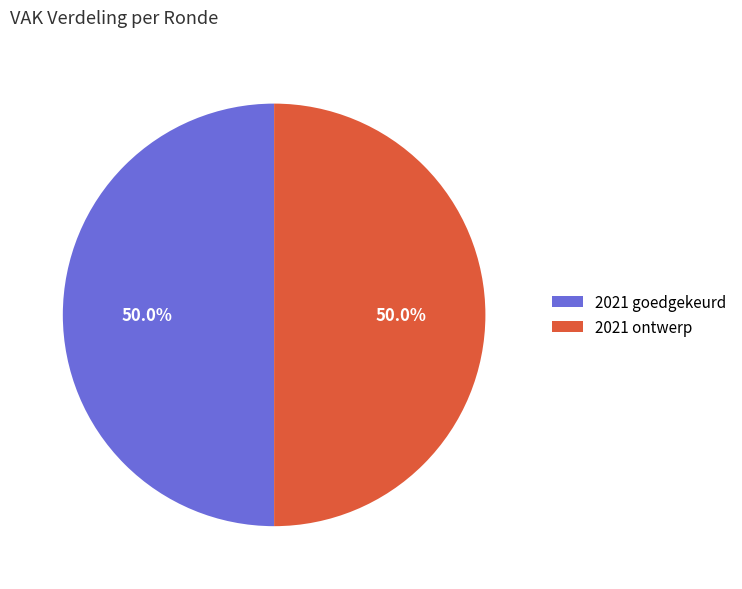

What is the ratio of the value at 2021 ontwerp to the value at 2021 goedgekeurd?

1.0